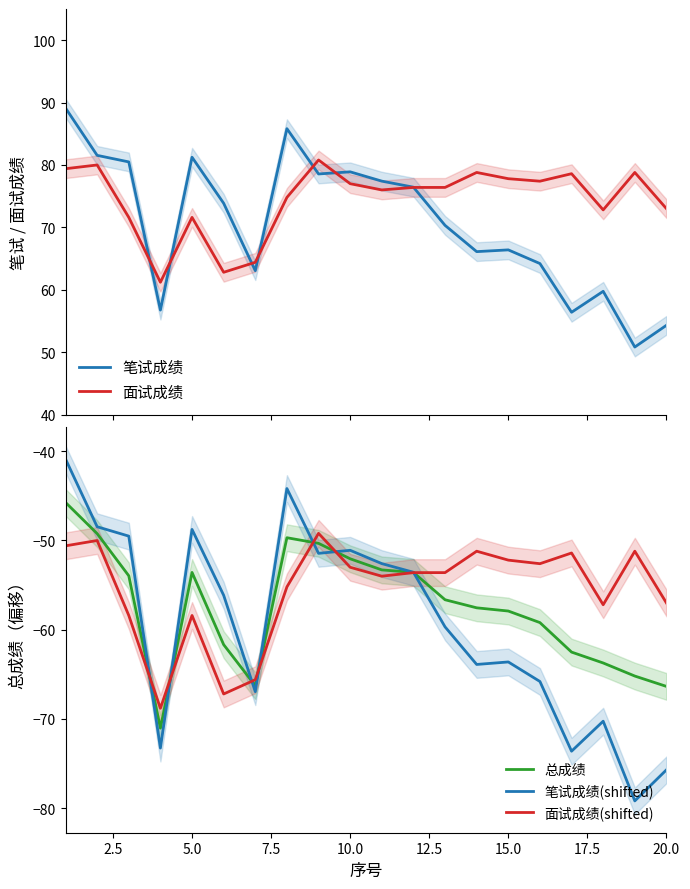

What is the lowest value of the 笔试成绩(shifted) series?

-79.2